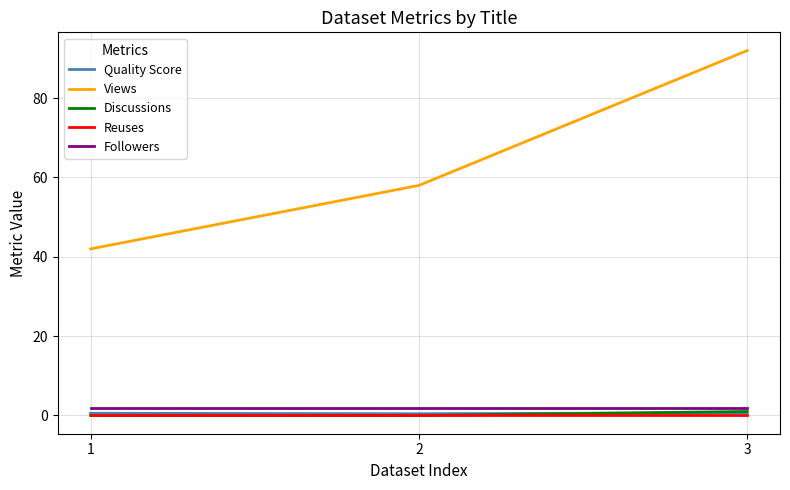

What is the total value across all series at 3?

95.7